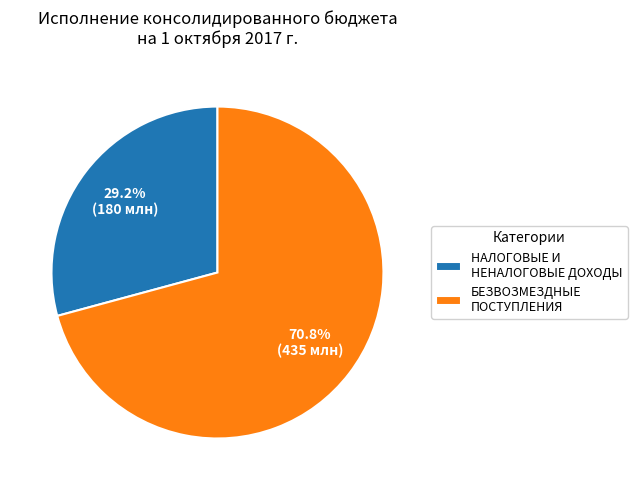

Which category has the smallest portion of the pie?

НАЛОГОВЫЕ И НЕНАЛОГОВЫЕ ДОХОДЫ